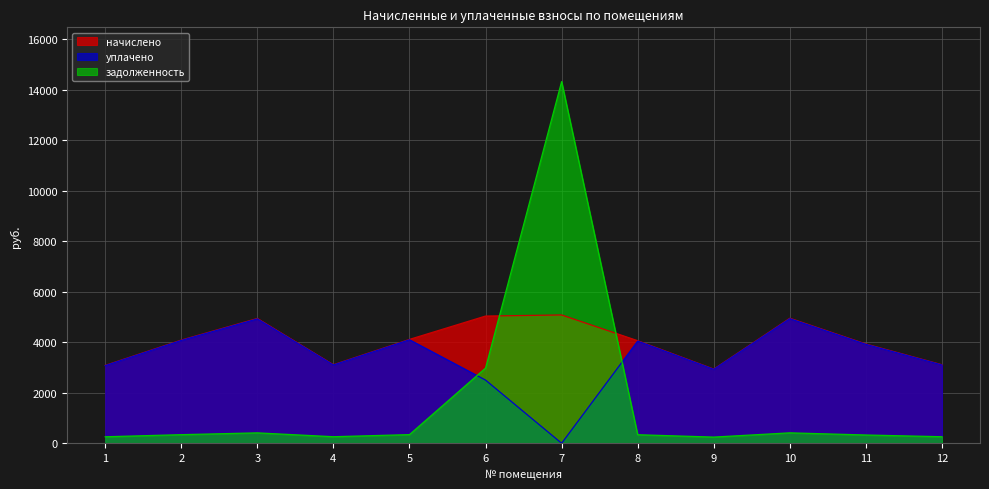

What is the value of the задолженность point at the 11th from the left?

327.6